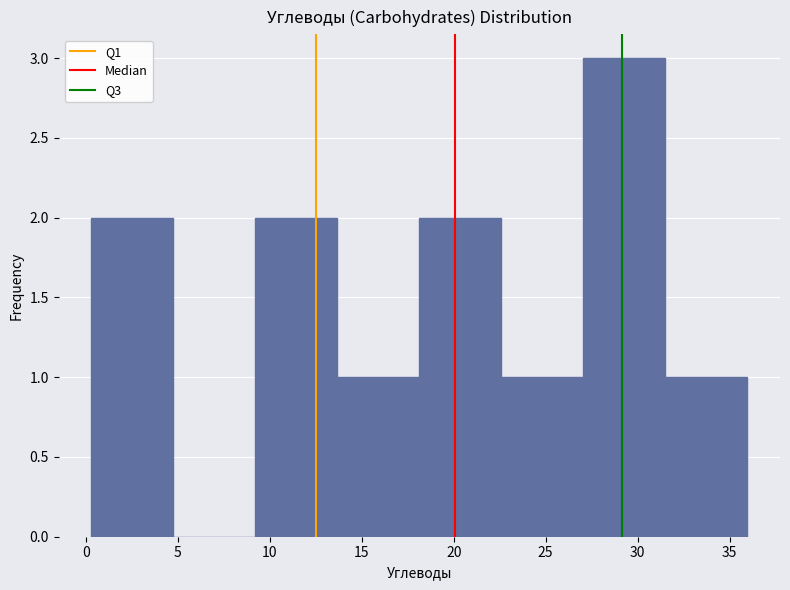

Reading left to right, transcribe this chart: for each bar, give the range it covers on the x-axis and its height. Neither the bar edges nor the heights are printed on the chart, so give them approximately, as read against the axes.

0.5 to 5.0: 2
5.0 to 9.0: 0
9.0 to 13.5: 2
13.5 to 18.0: 1
18.0 to 22.5: 2
22.5 to 27.0: 1
27.0 to 31.5: 3
31.5 to 36.0: 1